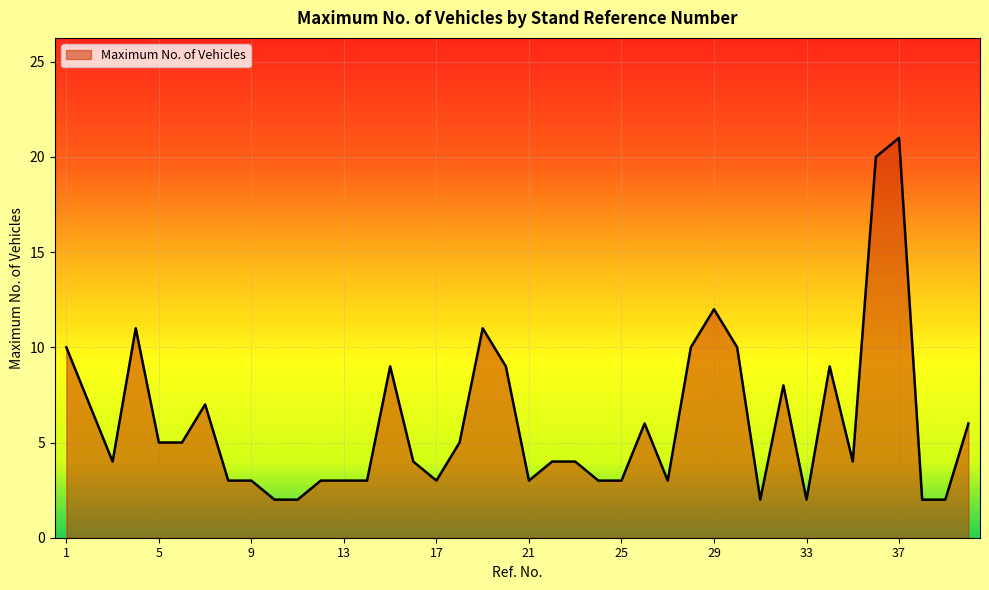

What is the difference between the maximum and minimum values?

19